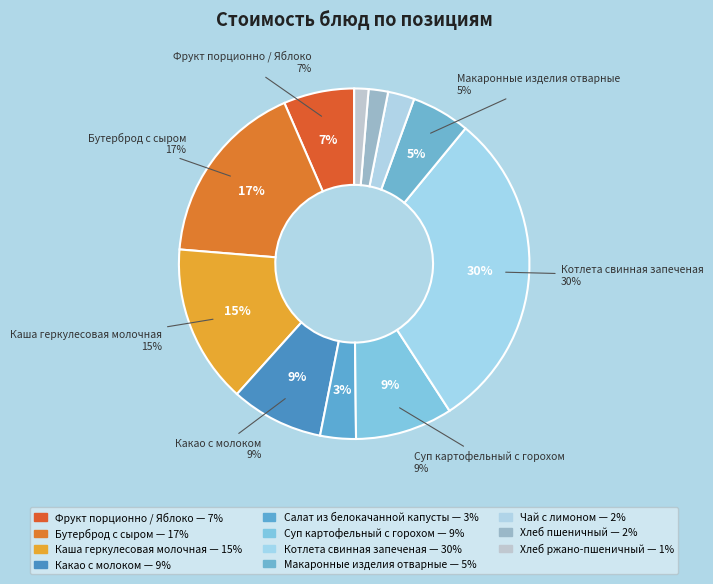

Rank the categories by value from highest to lowest.

Котлета свинная запеченая, Бутерброд с сыром, Каша геркулесовая молочная, Суп картофельный с горохом, Какао с молоком, Фрукт порционно / Яблоко, Макаронные изделия отварные, Салат из белокачанной капусты, Чай с лимоном, Хлеб пшеничный, Хлеб ржано-пшеничный